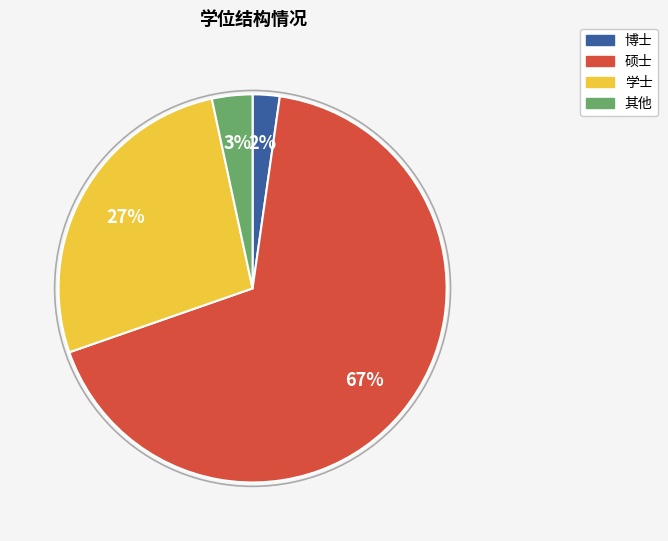

Rank the categories by value from lowest to highest.

博士, 其他, 学士, 硕士